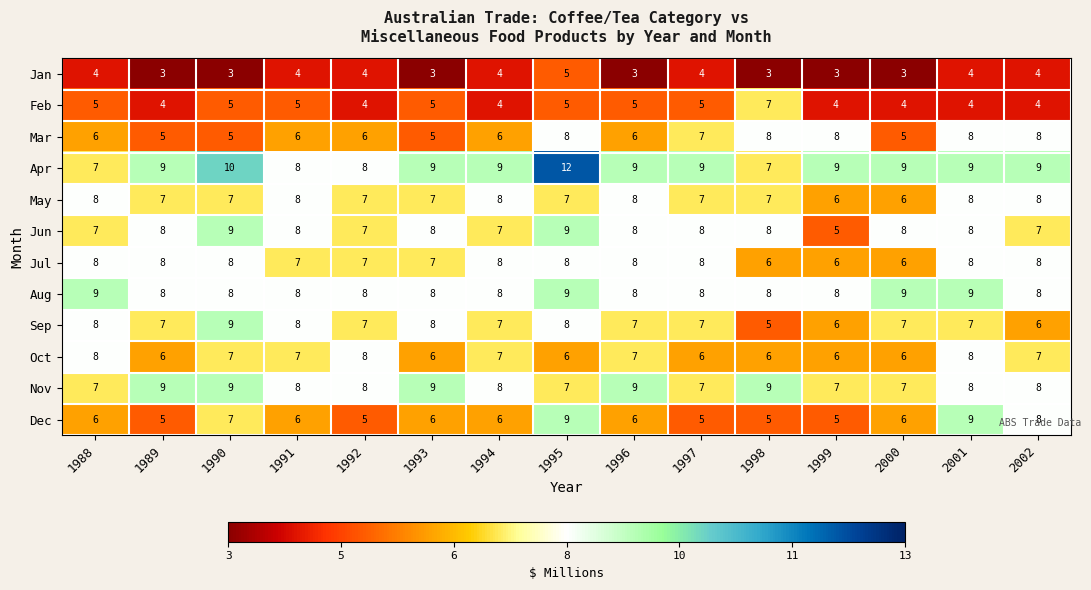

At which category does the chart reach its peak across all series?

1995